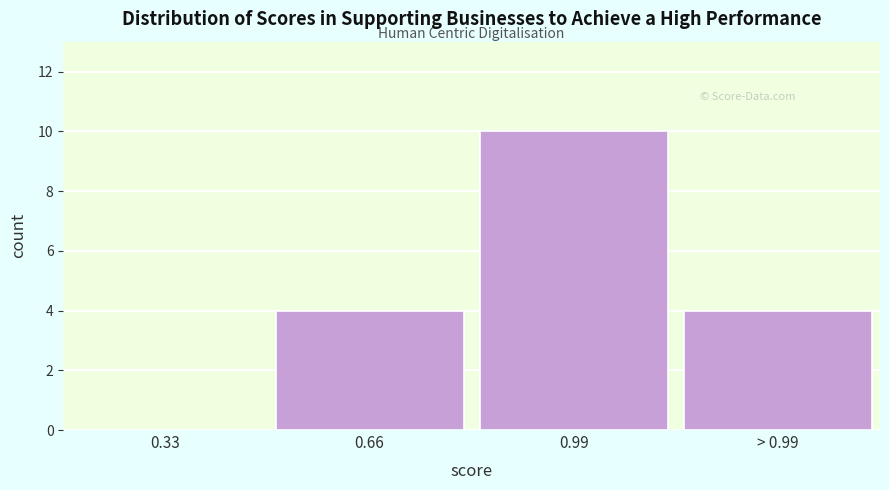

Reading left to right, transcribe all the data shown in this chart.

0.33=0	0.66=4	0.99=10	> 0.99=4